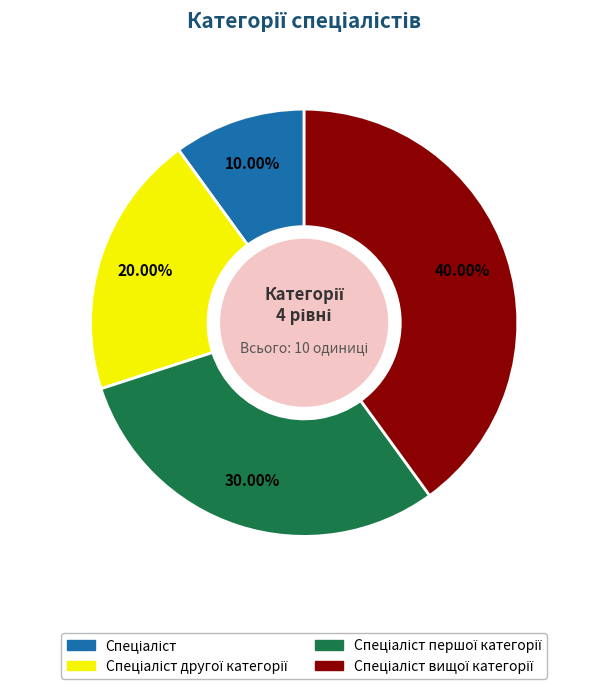

Is there a majority slice in this chart?

No